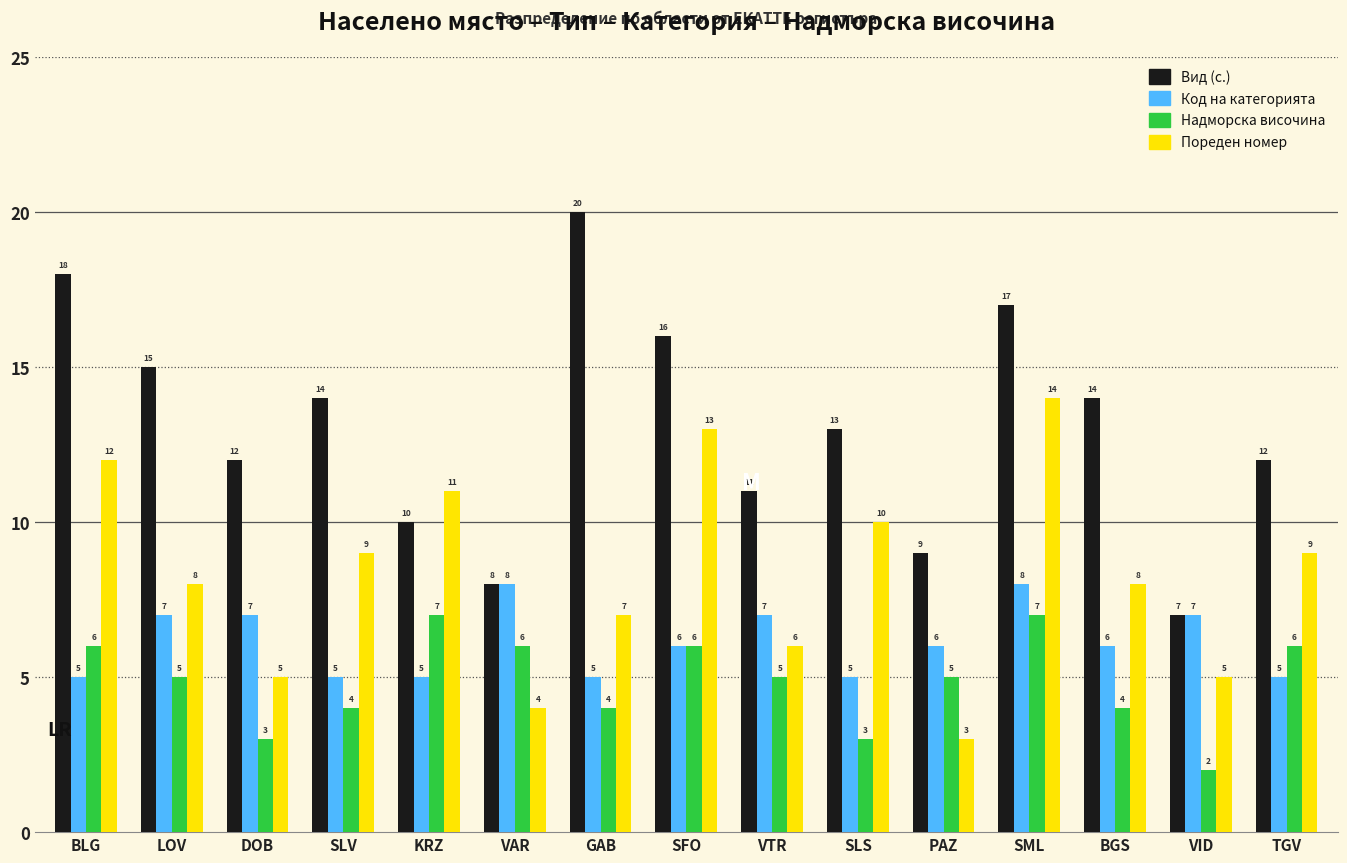

Is the value of Код на категорията at SFO greater than the value of Пореден номер at SML?

No